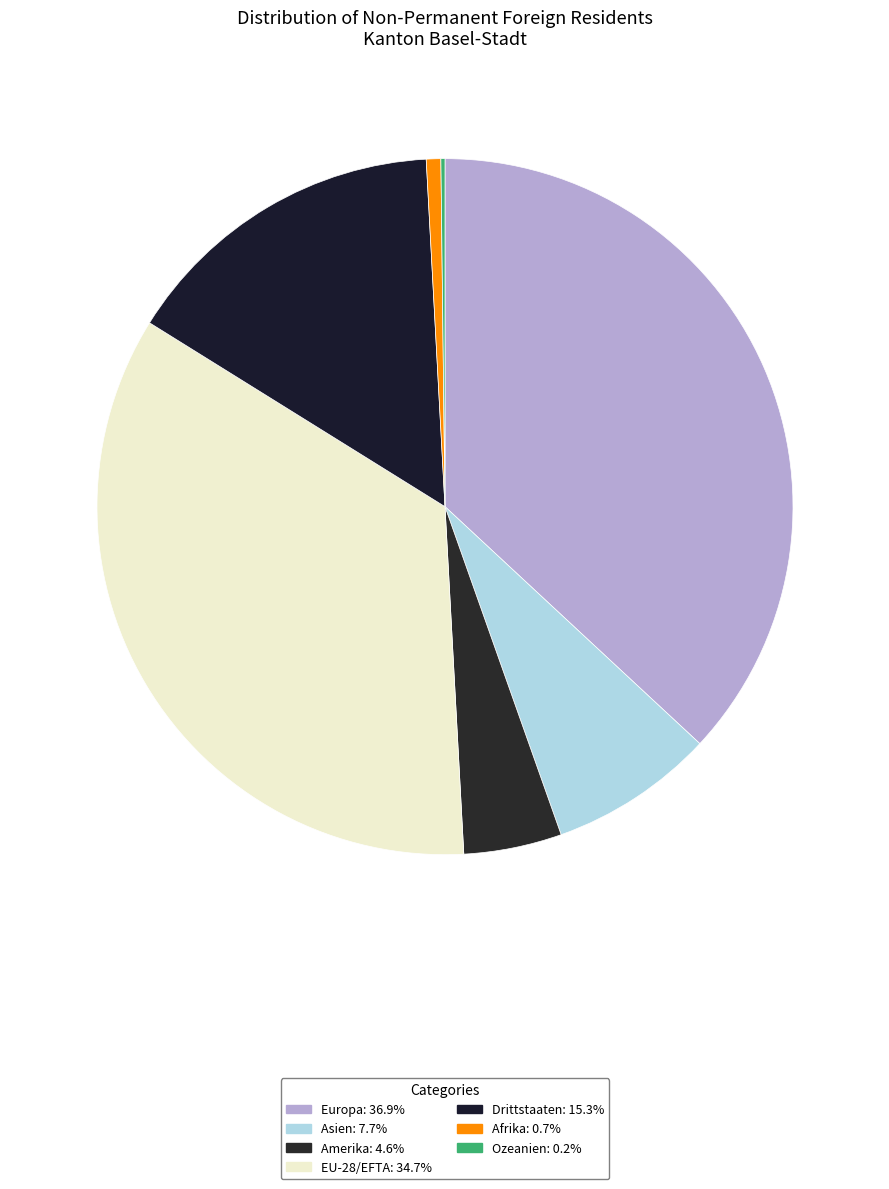

To the nearest percent, what is the average slice percentage?

14%